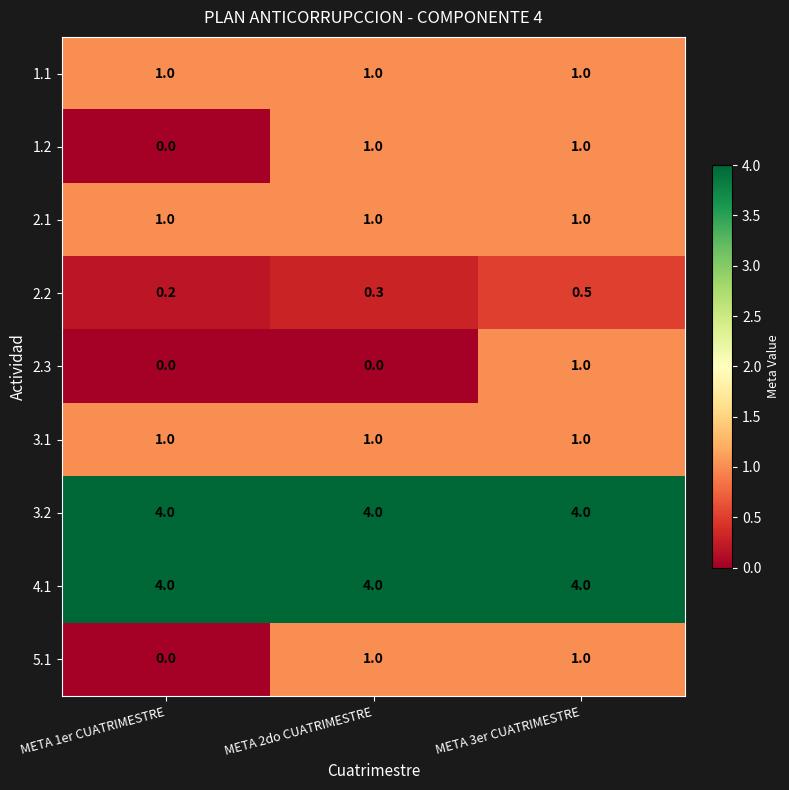

What is the minimum value for 1.1?

1.0